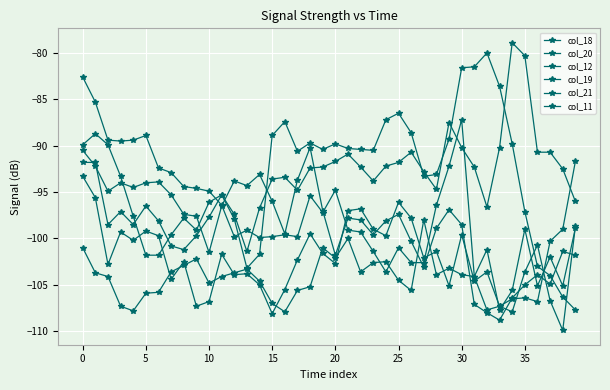

What is the average value of the col_21 series?

-103.8